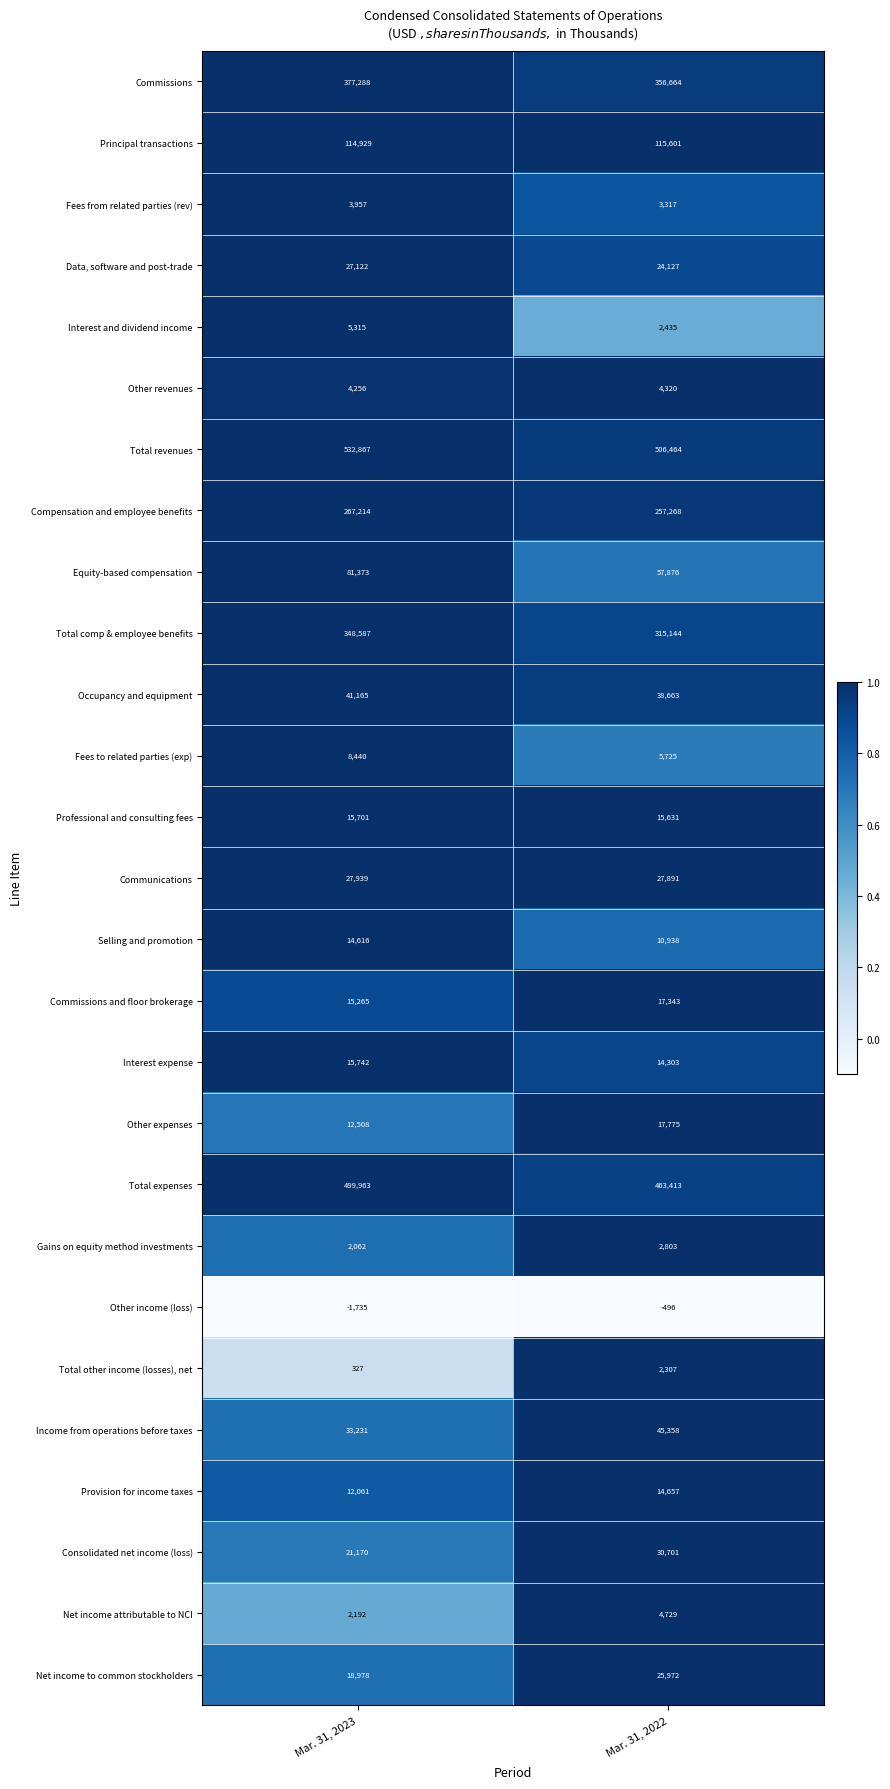

The value of Other income (loss) at Mar. 31, 2022 is -679. True or false?

False